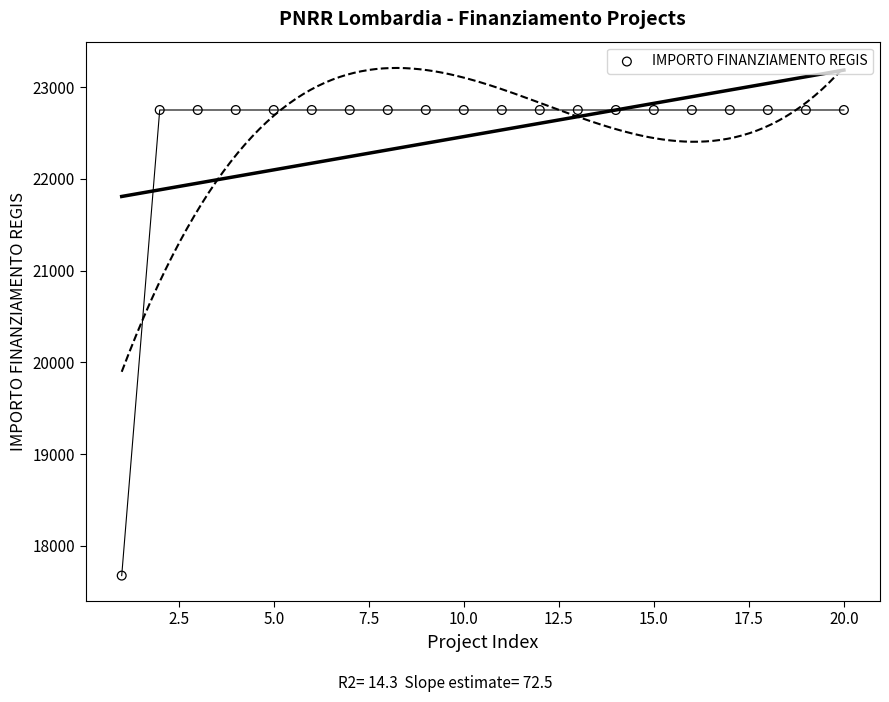

What is the range of Y values (max minus min)?

5075.2